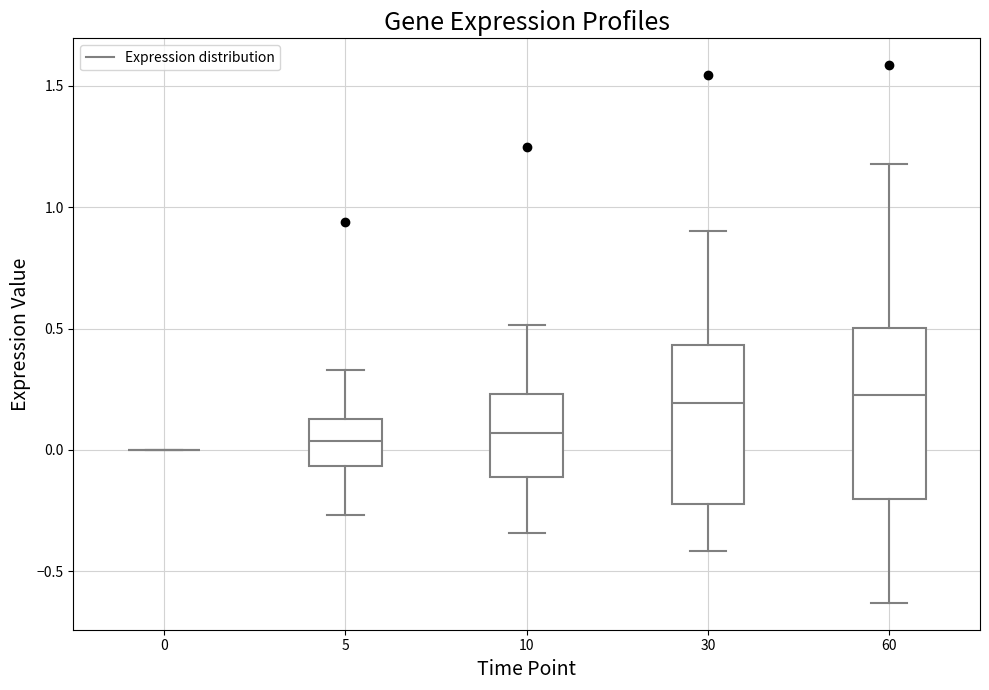

Where does the upper whisker of the box at x = 5 end on the y-axis? The values are not printed on the chart, so give them approximately, as read against the axis.

0.35